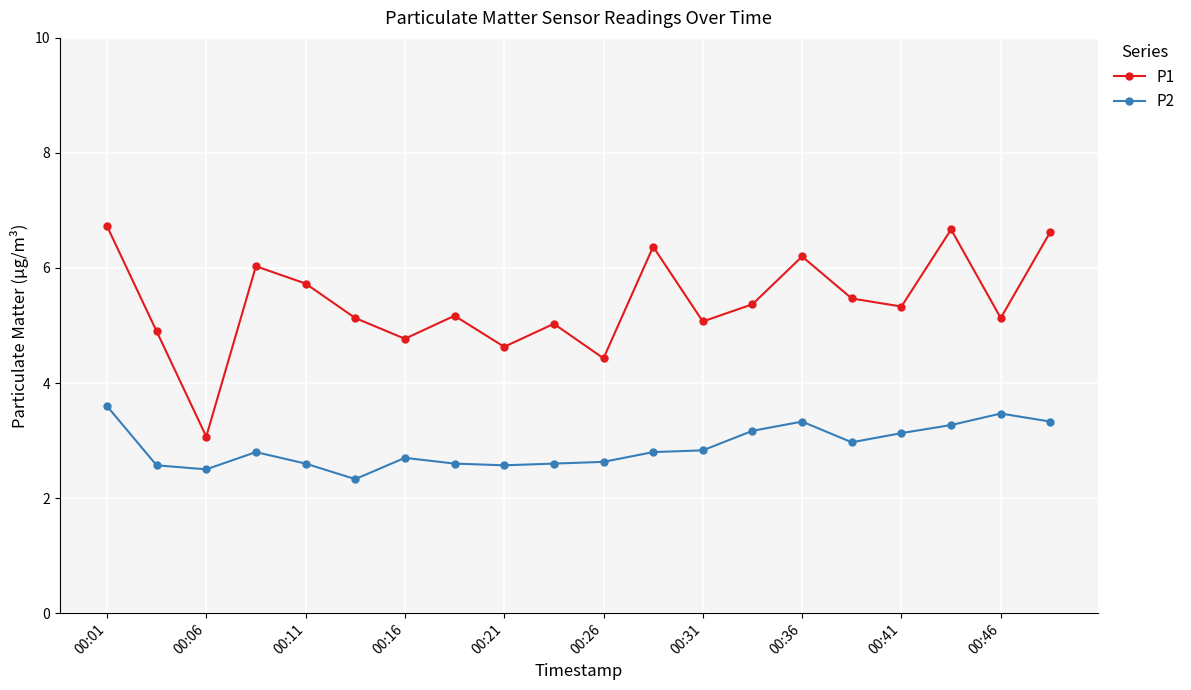

Which series has the largest total across all categories?

P1